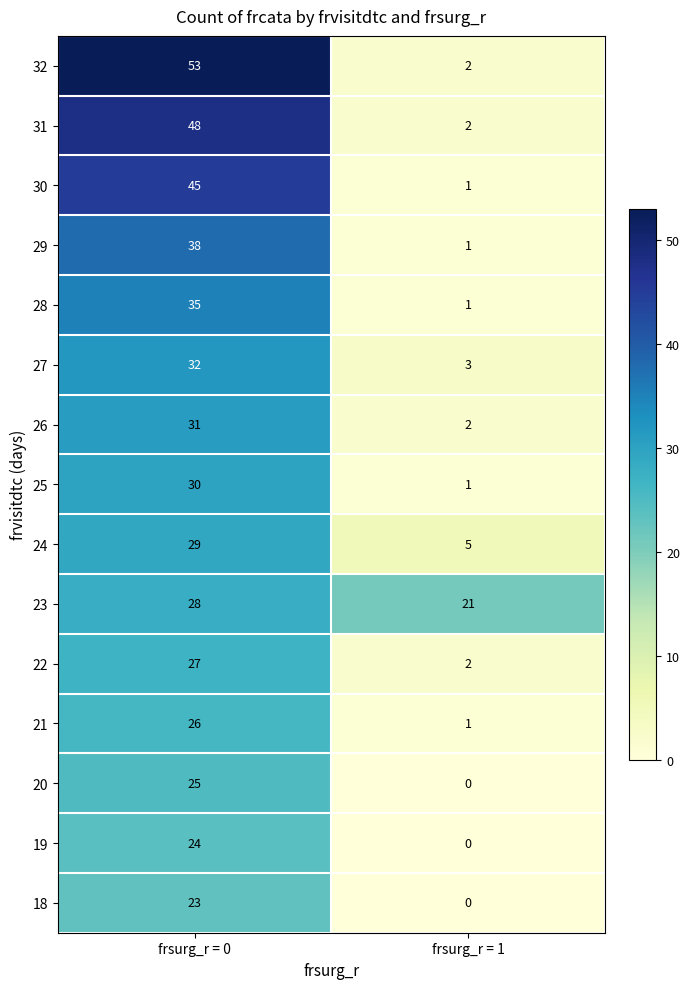

List the series in order of their peak value, highest first.

32, 31, 30, 29, 28, 27, 26, 25, 24, 23, 22, 21, 20, 19, 18